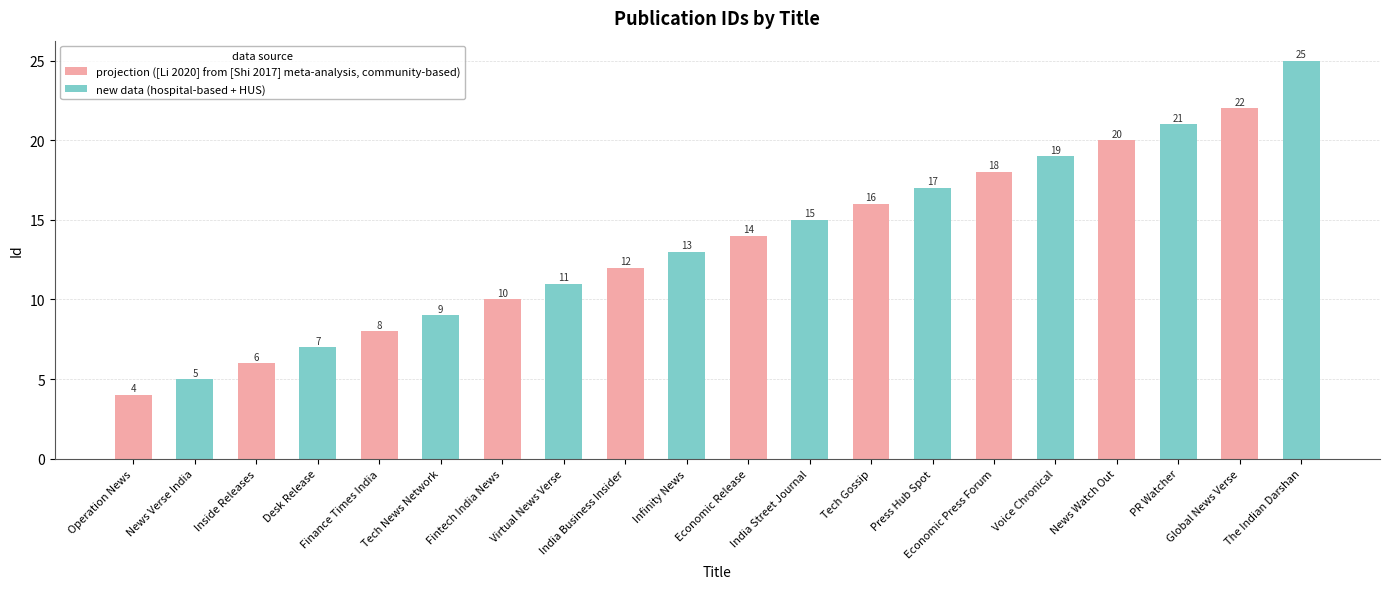

What is the smallest value displayed?

4